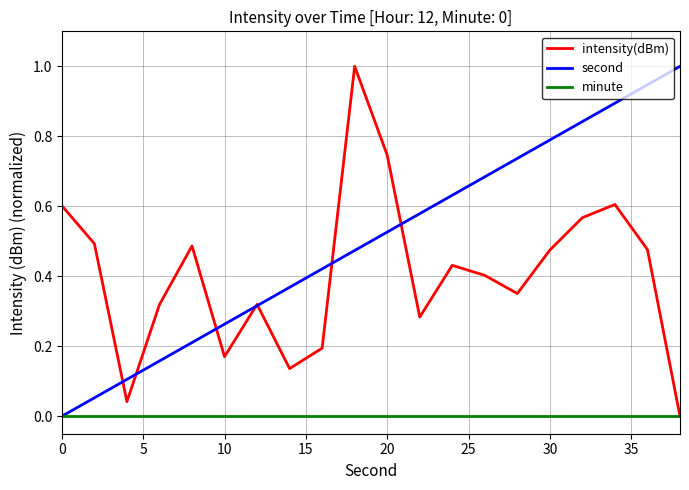

List the series in order of their overall mean, lowest first.

minute, intensity(dBm), second